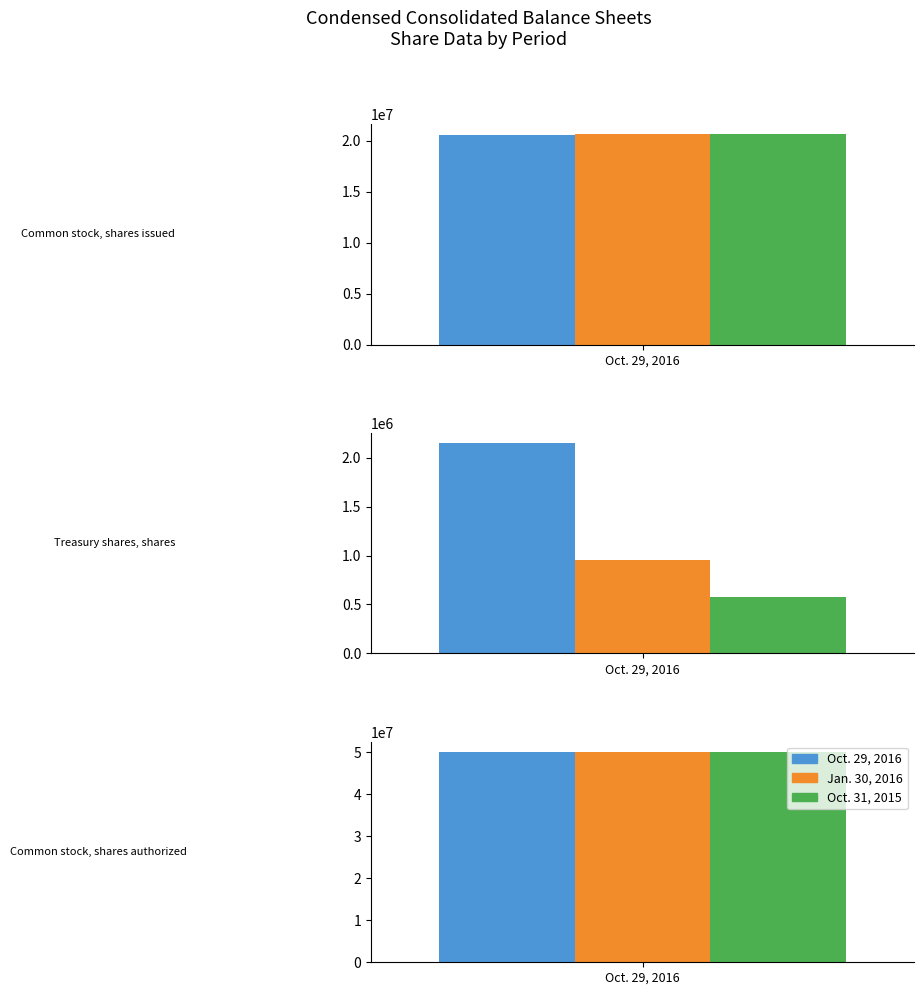

Reading left to right, extract all data points from this chart.

Oct. 29, 2016: Common stock, shares issued=20569198	Treasury shares, shares=2146622	Common stock, shares authorized=50000000
Jan. 30, 2016: Common stock, shares issued=20604178	Treasury shares, shares=955612	Common stock, shares authorized=50000000
Oct. 31, 2015: Common stock, shares issued=20604178	Treasury shares, shares=576724	Common stock, shares authorized=50000000